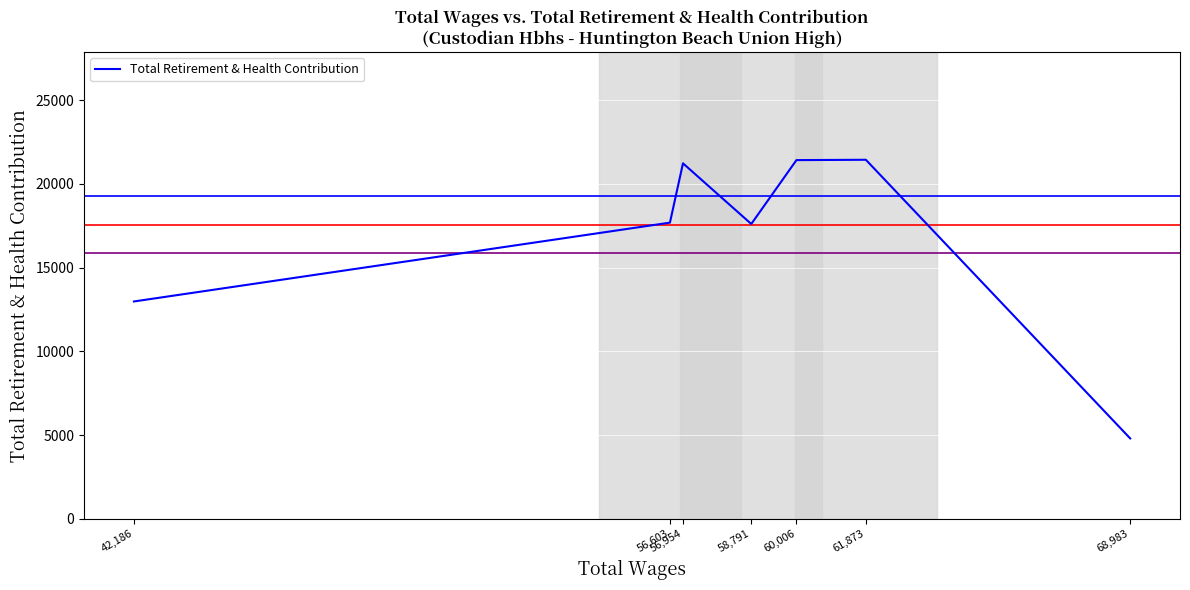

How many interior local valleys (lower than both neighbors) does the data have?

1